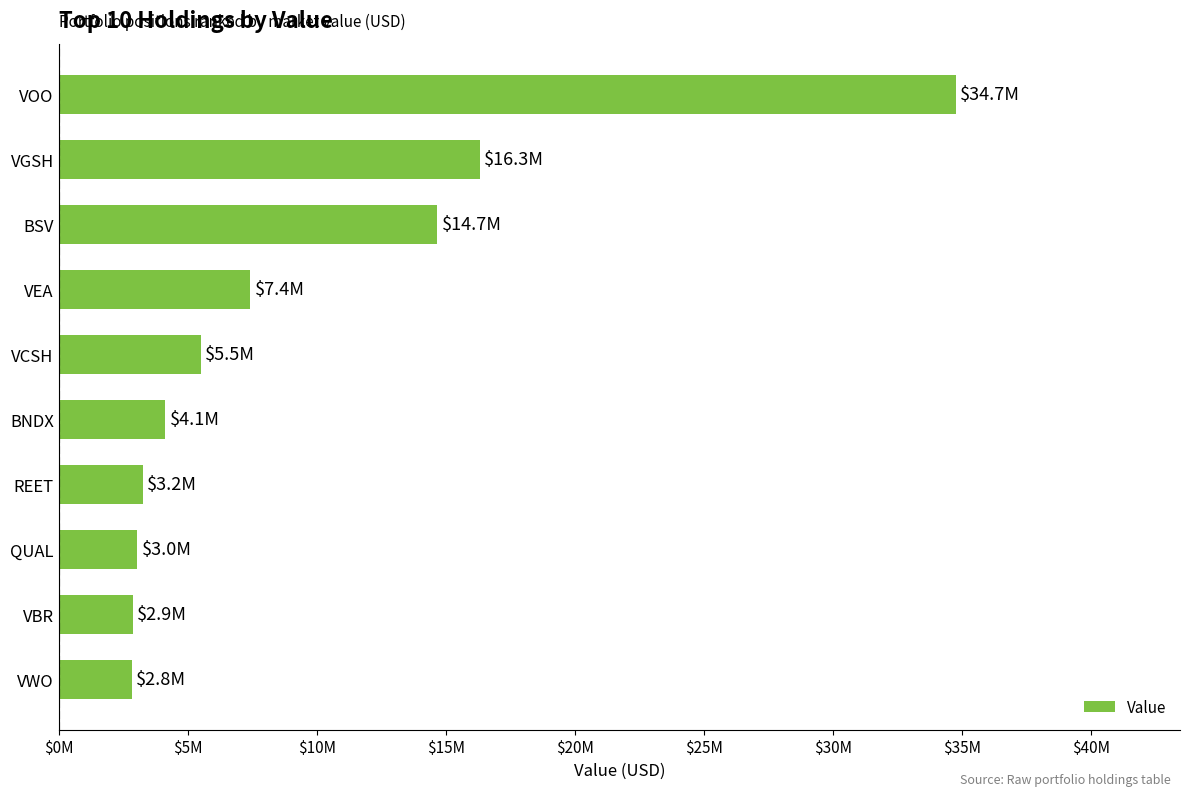

At which category does the chart reach its peak across all series?

VOO